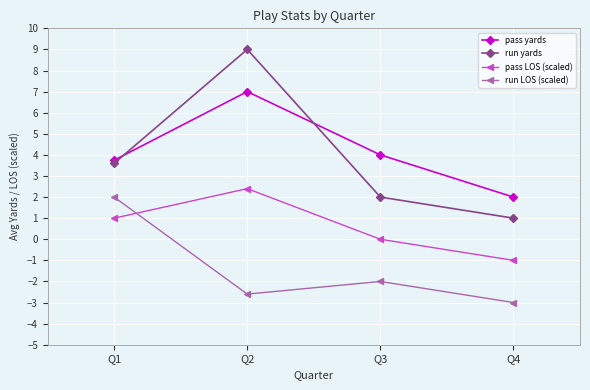

What is the minimum value shown in the chart?

-3.0